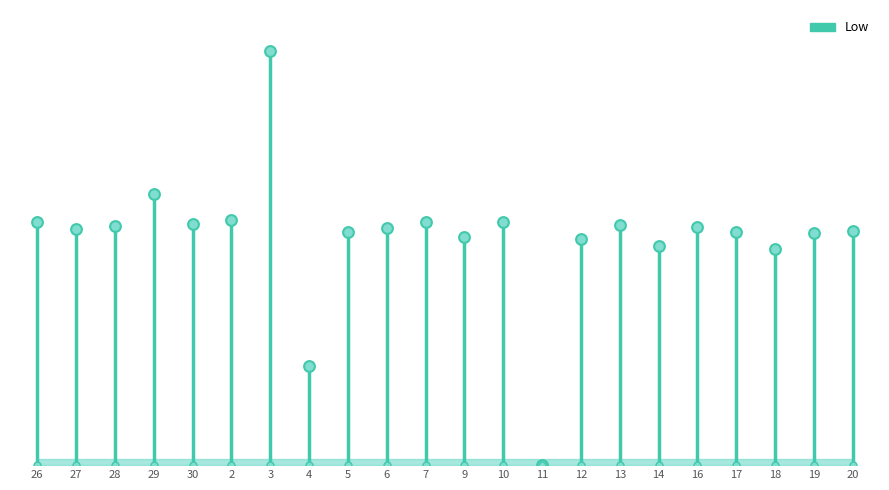

What is the change in value from 30 to 2?

+0.2